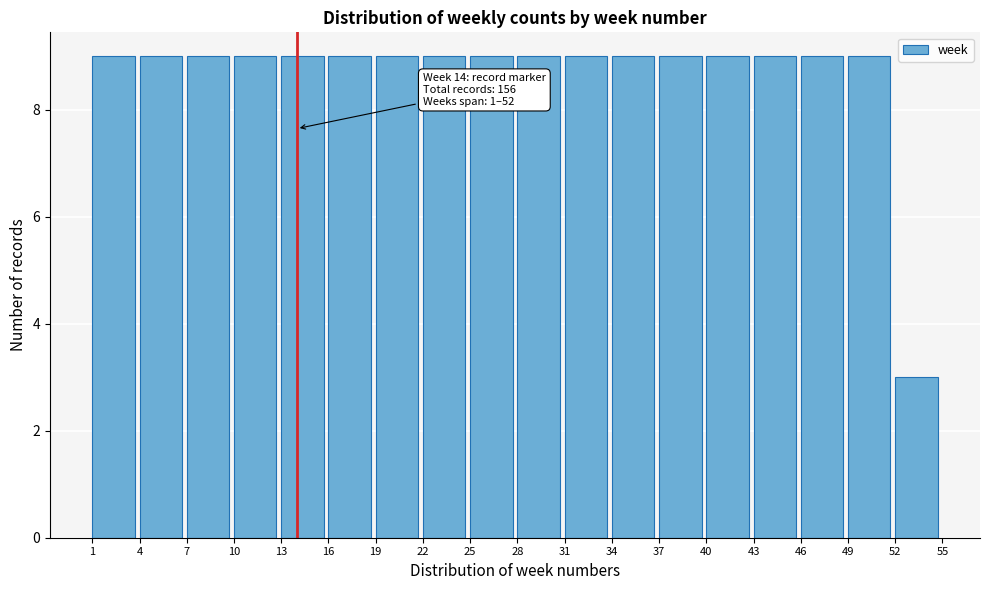

Reading left to right, what are all the values shown in this chart?

9	9	9	9	9	9	9	9	9	9	9	9	9	9	9	9	9	3